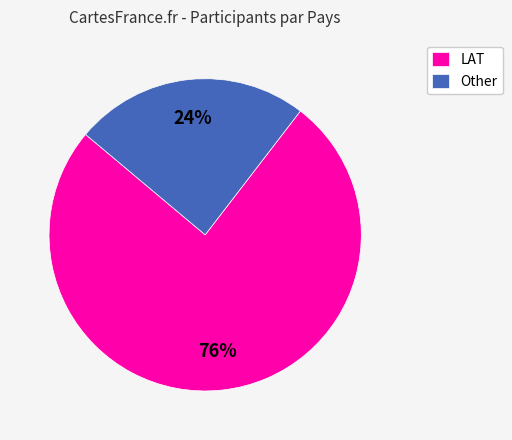

Which slice is the largest?

LAT